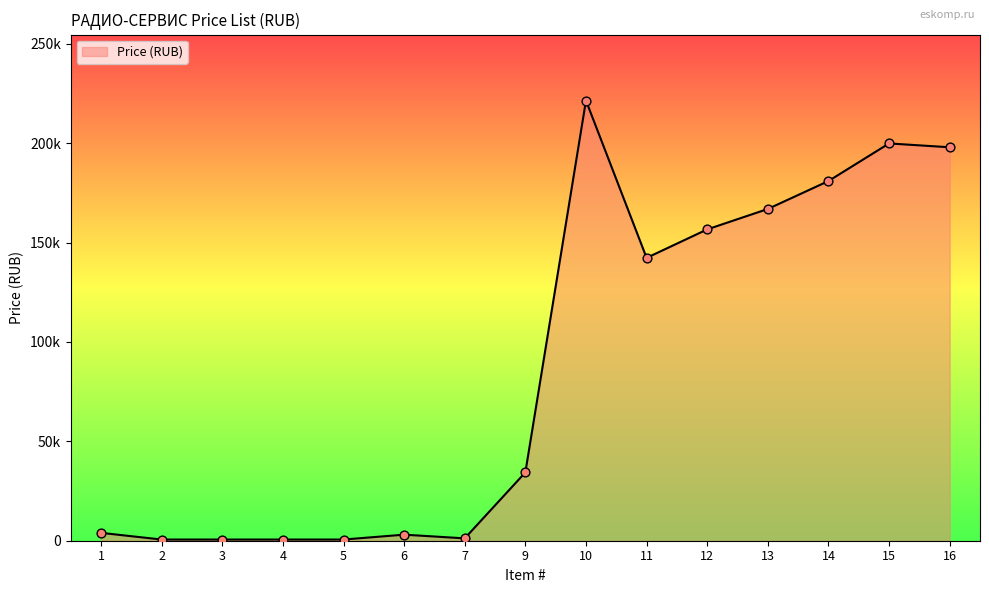

Approximately how many times larger is the value at 7 compared to 4?

2.0